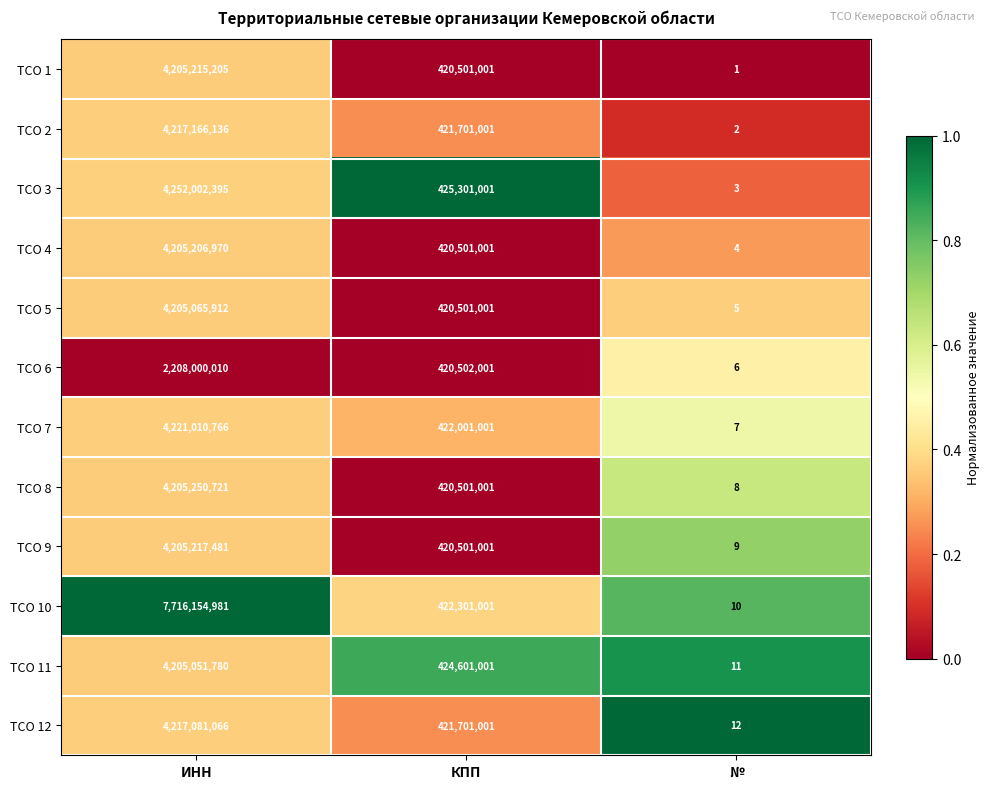

True or false: ТСО 11 has a value of 424601001 at КПП.

True